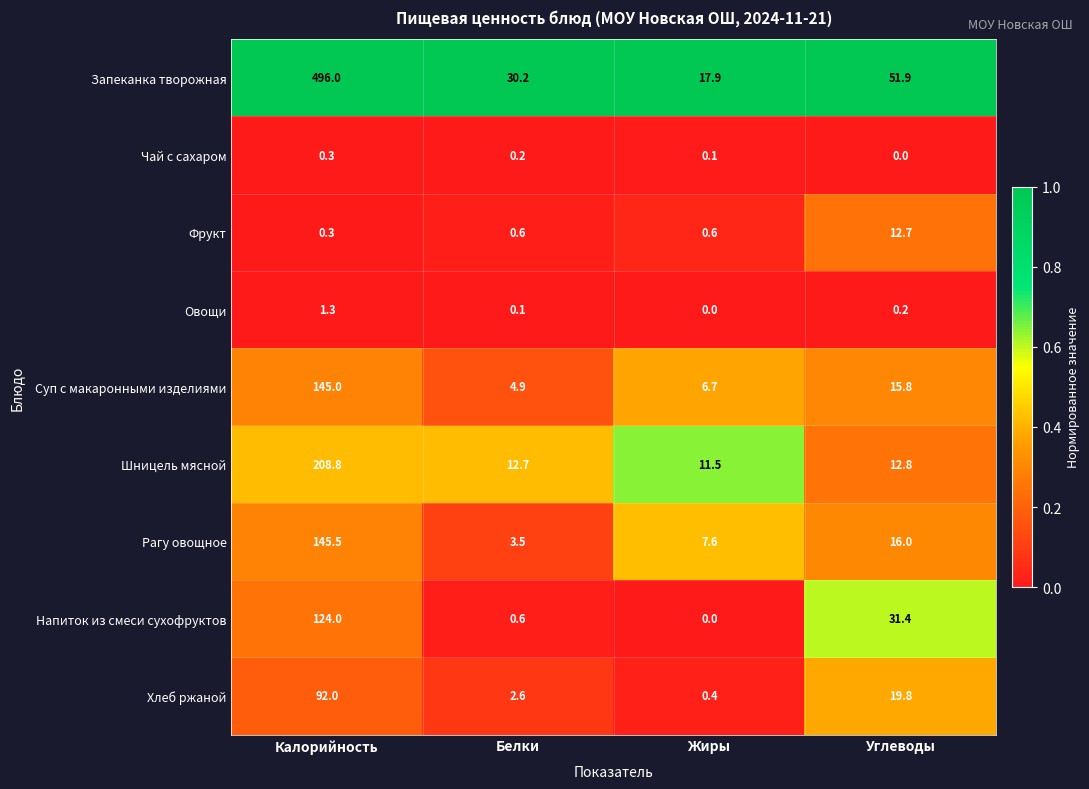

The value of Фрукт at Белки is 1.0. True or false?

False